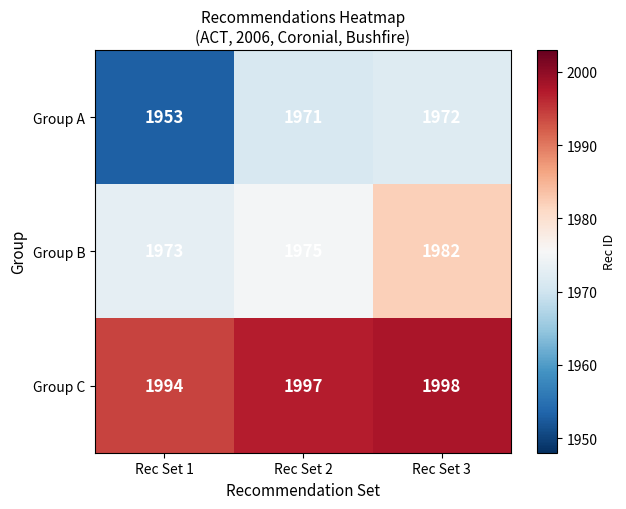

Between Rec Set 2 and Rec Set 3, which series saw the biggest shift?

Group B